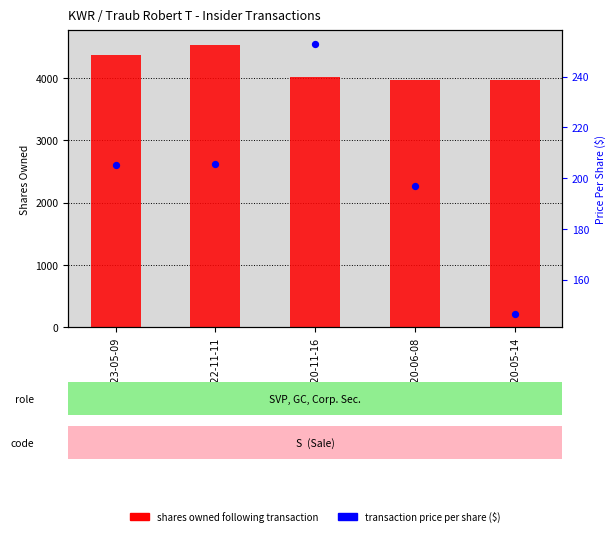

What are all the series names shown in the legend?

shares owned following transaction, transaction price per share